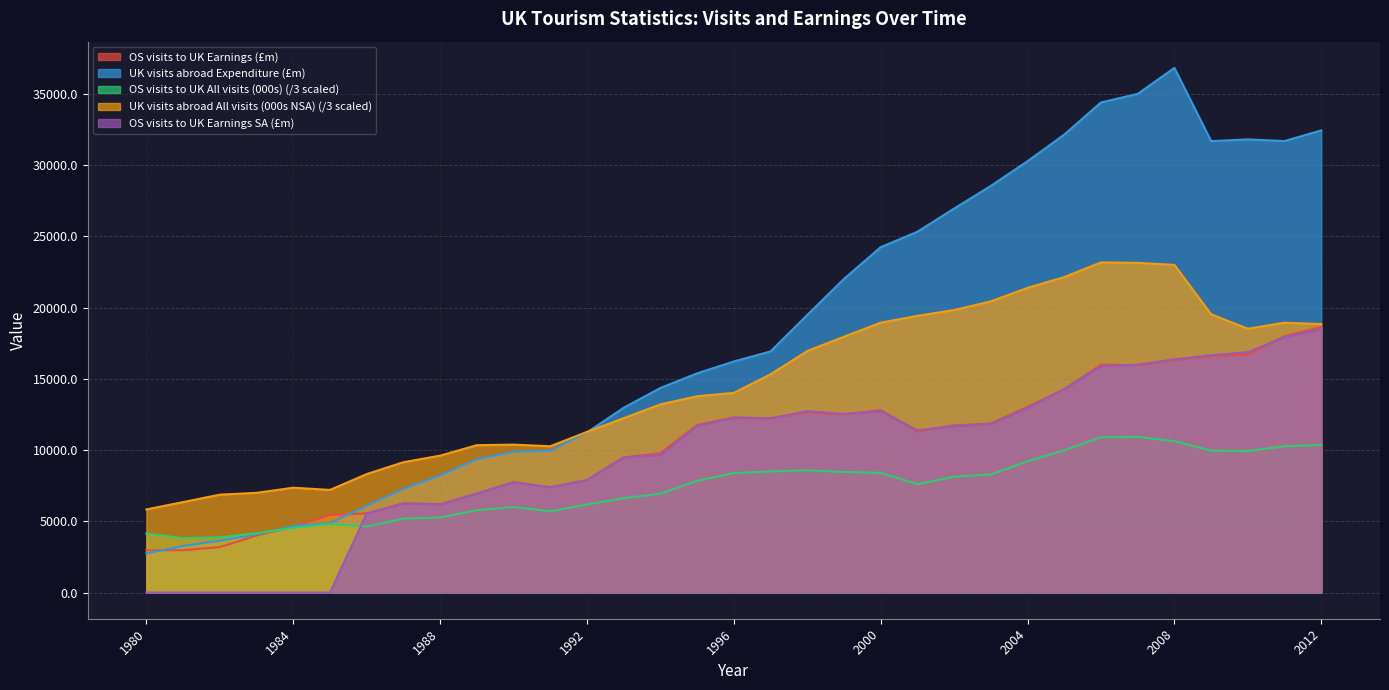

Reading left to right, what are all the values shown in this chart?

OS visits to UK Earnings (£m): 2961.0	2970.0	3186.0	4002.0	4613.0	5442.0	5554.0	6259.0	6185.0	6945.0	7748.0	7386.0	7892.0	9487.0	9785.0	11762.0	12291.0	12243.0	12671.0	12499.0	12806.0	11305.0	11737.0	11856.0	13047.0	14247.0	16001.0	15959.0	16326.0	16591.0	16714.0	17998.0	18640.0
UK visits abroad Expenditure (£m): 2738.0	3271.0	3640.0	4088.0	4666.0	4870.0	6082.0	7280.0	8215.0	9357.0	9884.0	9951.0	11243.0	12972.0	14364.0	15388.0	16223.0	16929.0	19490.0	22020.0	24250.0	25332.0	26962.0	28550.0	30285.0	32155.0	34411.0	35013.0	36837.0	31695.0	31819.0	31700.0	32450.0
OS visits to UK All visits (000s): 4139.7	3817.0	3879.3	4154.7	4547.3	4816.7	4632.3	5188.3	5266.3	5779.7	6005.7	5708.3	6177.7	6622.0	6931.3	7846.0	8386.7	8505.0	8582.0	8464.7	8402.3	7610.7	8130.7	8291.3	9208.7	9990.0	10905.0	10926.0	10629.3	9962.0	9934.7	10266.0	10361.7
UK visits abroad All visits (000s NSA): 5835.0	6349.3	6870.3	6998.0	7358.0	7202.7	8316.0	9149.0	9610.0	10344.0	10383.3	10269.7	11277.3	12240.7	13210.0	13782.0	14017.7	15319.0	16957.7	17960.7	18945.7	19427.0	19832.7	20444.7	21391.3	22147.3	23178.3	23149.7	23002.7	19538.0	18520.7	18945.7	18845.7
OS visits to UK Earnings SA (£m): 0.0	0.0	0.0	0.0	0.0	0.0	5550.0	6260.0	6200.0	6950.0	7740.0	7390.0	7892.0	9487.0	9650.0	11710.0	12270.0	12220.0	12740.0	12540.0	12740.0	11390.0	11690.0	11840.0	12960.0	14300.0	15890.0	16000.0	16370.0	16660.0	16870.0	17930.0	18490.0